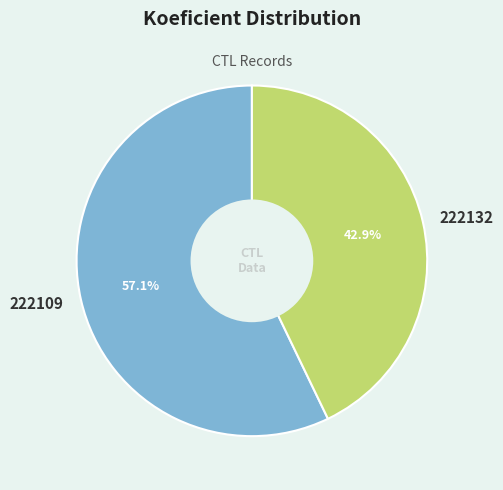

Rank the categories by value from lowest to highest.

222132, 222109